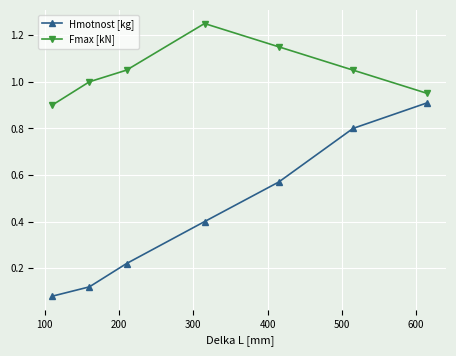

What are all the series names shown in the legend?

Hmotnost [kg], Fmax [kN]